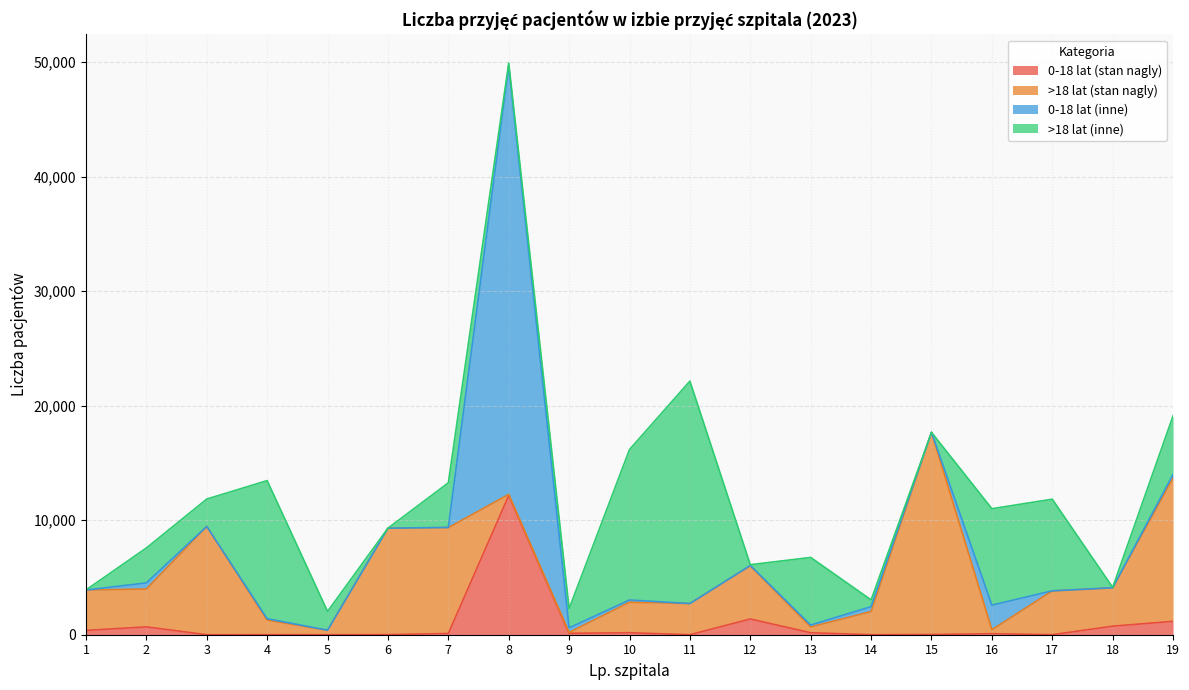

What is the lowest value of the >18 lat (stan nagly) series?

75